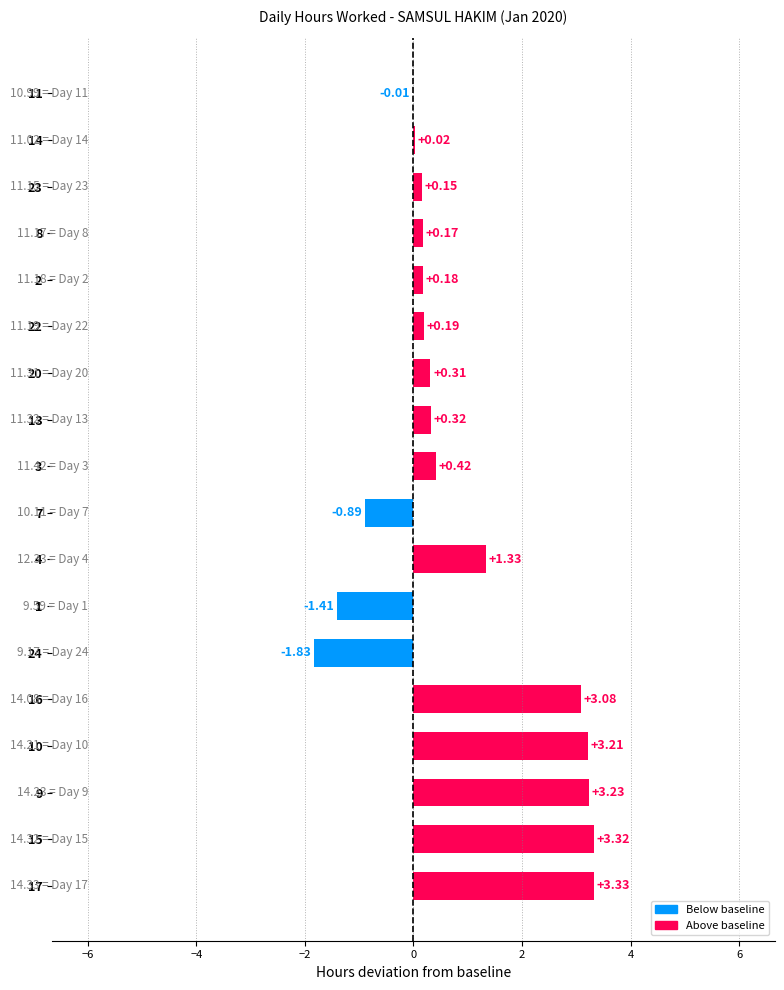

What is the sum of all values?

15.1